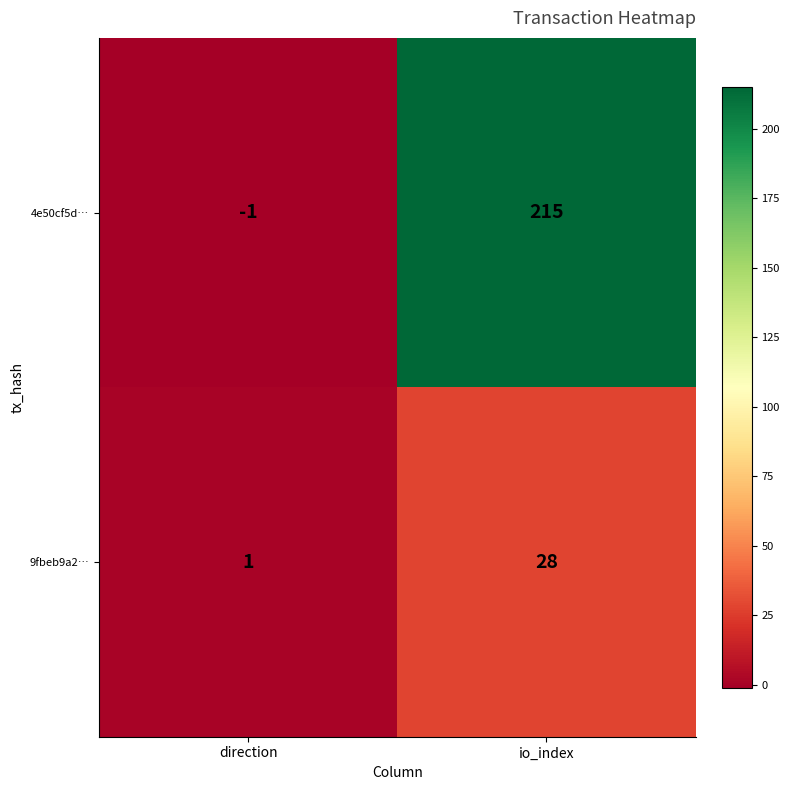

What is the sum of all 9fbeb9a2… values?

29